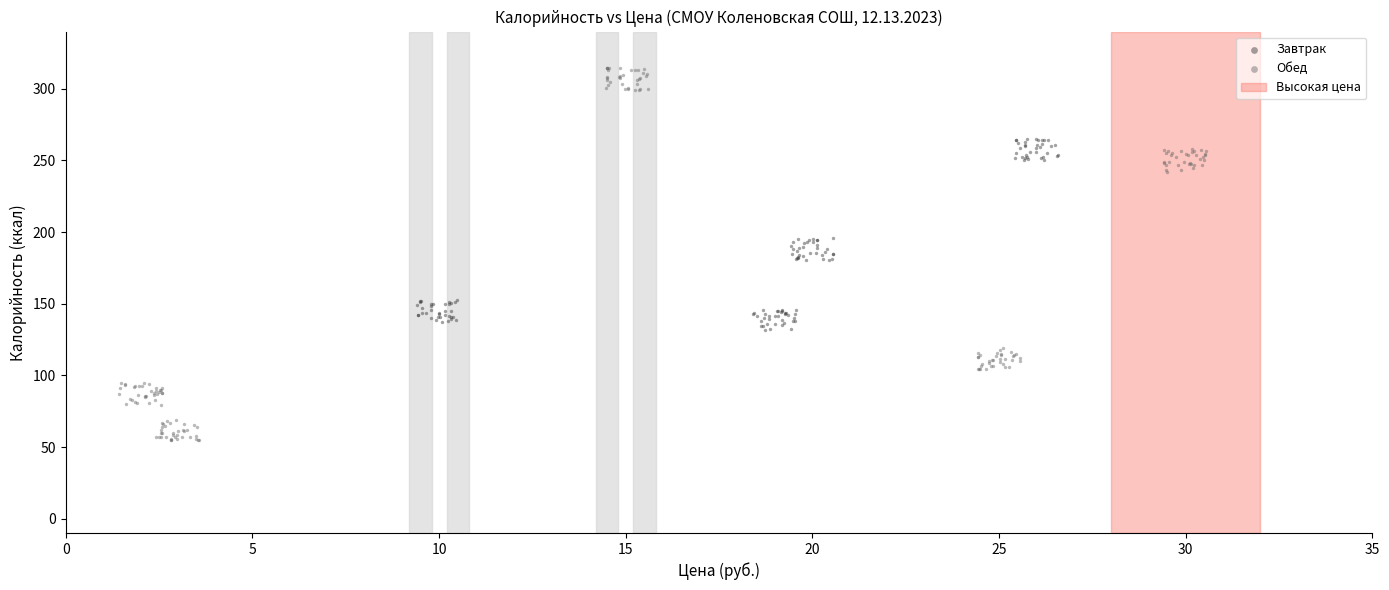

Which series reaches the minimum Y coordinate?

Обед